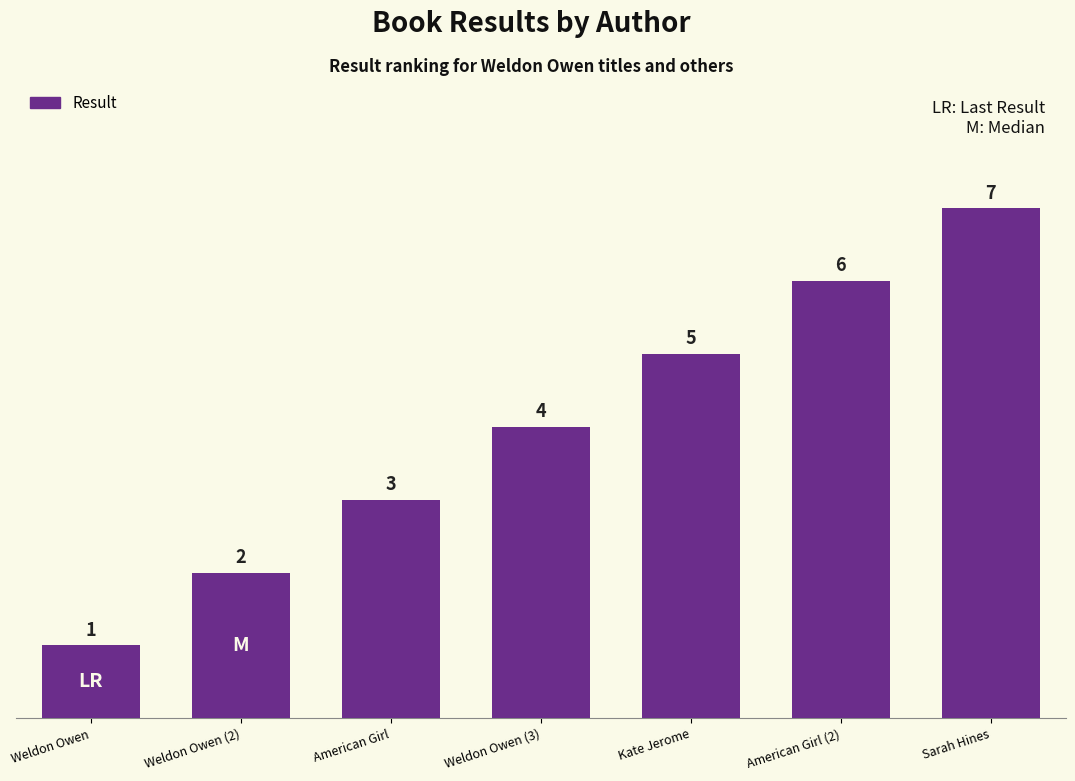

Which label corresponds to the smallest value in the chart?

Weldon Owen